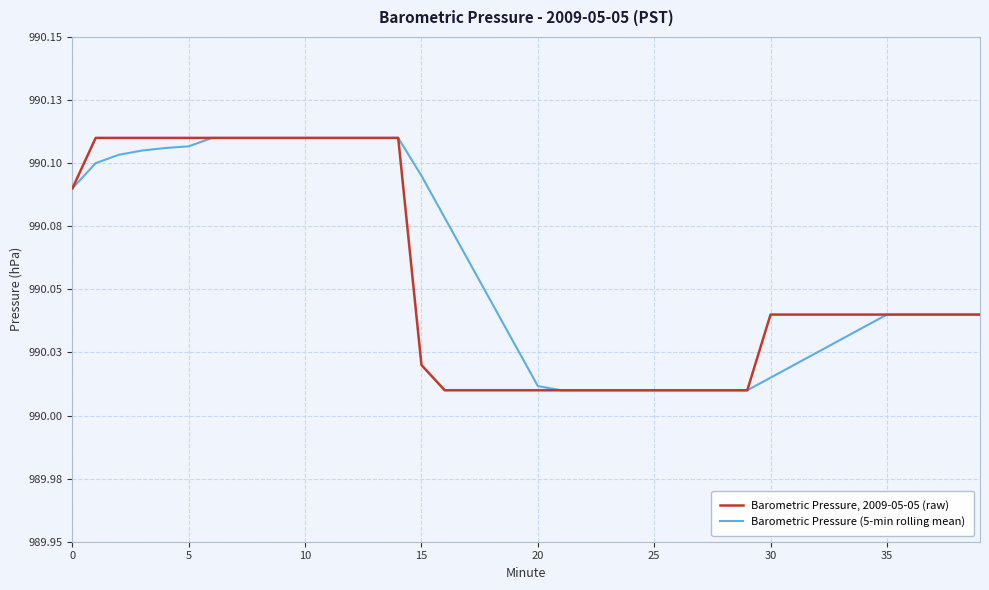

Is this an area chart (filled region under the line)?

No